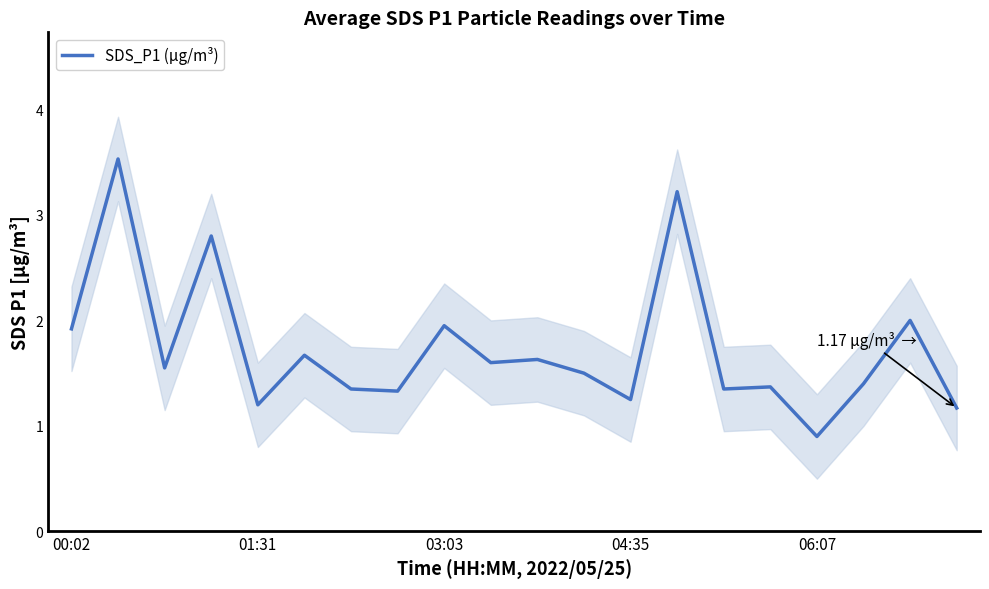

At which label does the data first exceed 1?

00:02